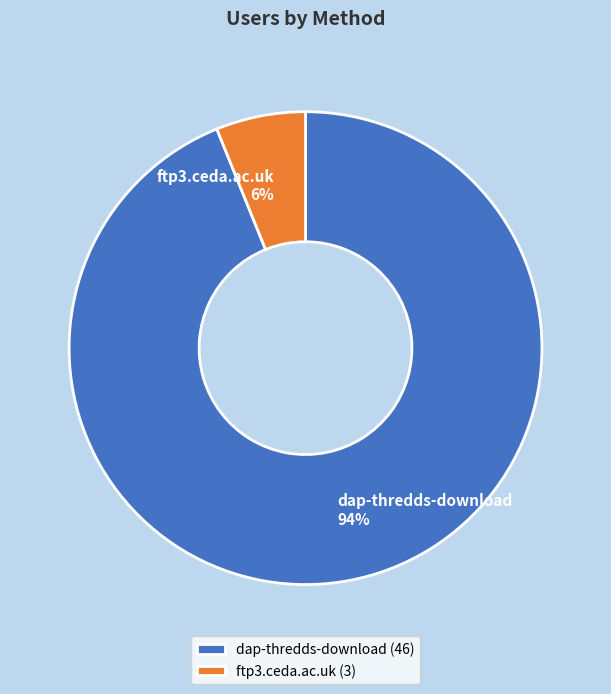

What is the ratio of the value at ftp3.ceda.ac.uk to the value at dap-thredds-download?

0.1